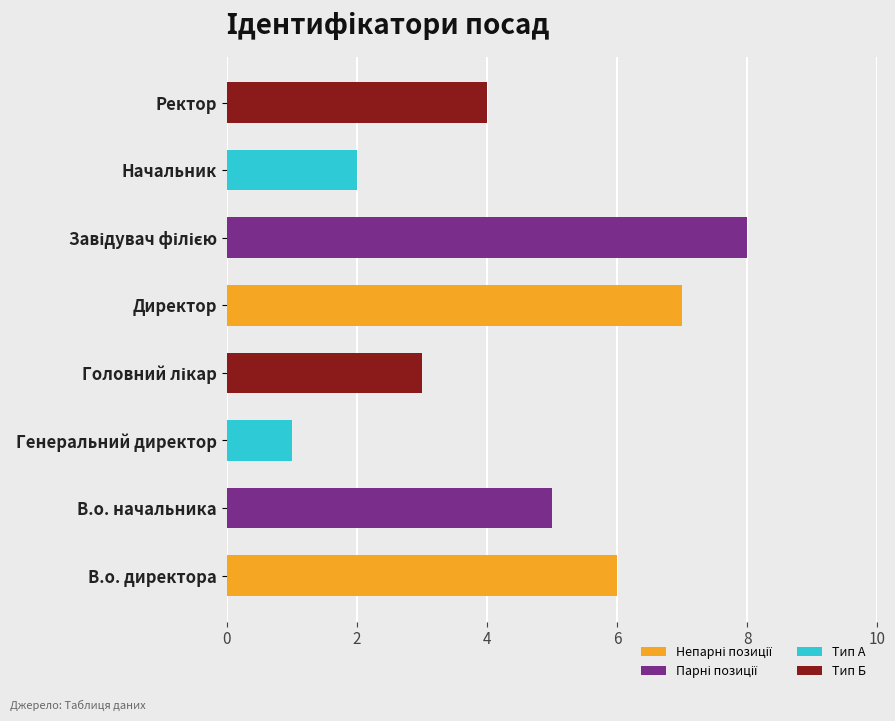

The value at Начальник is 3. True or false?

False